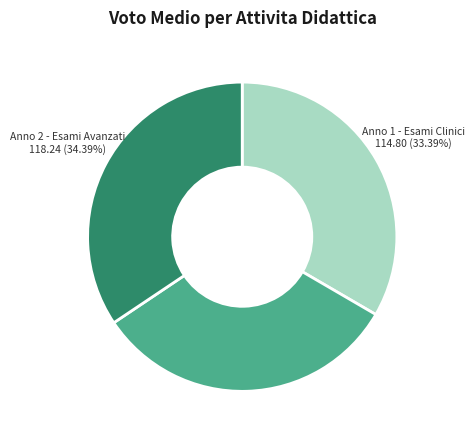

Is the sum of Anno 2 - Esami Gestionali and Anno 2 - Esami Avanzati greater than half?

Yes